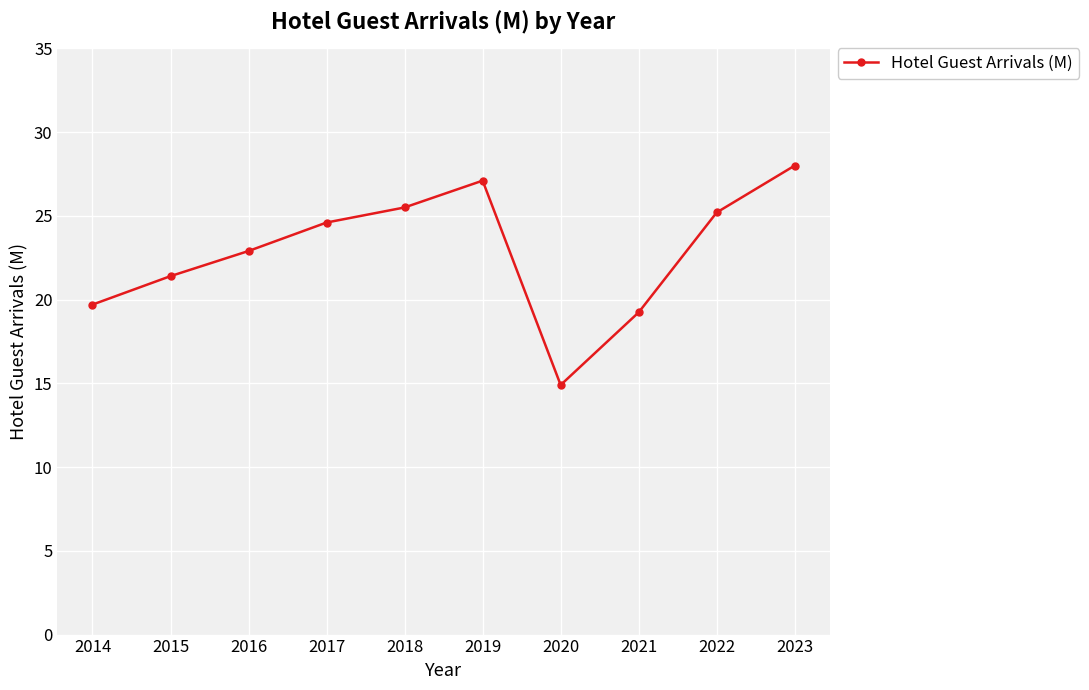

What is the difference between the maximum and minimum values?

13.1